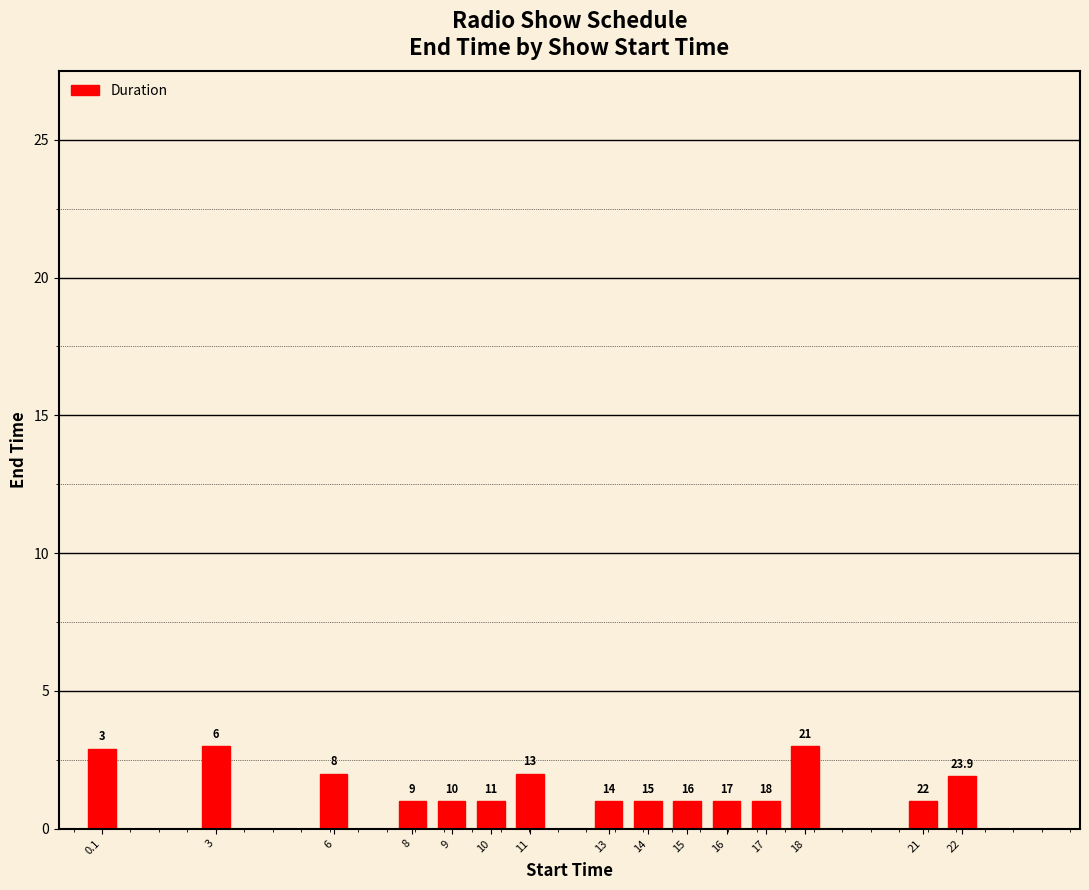

What position from the left is 6?

3